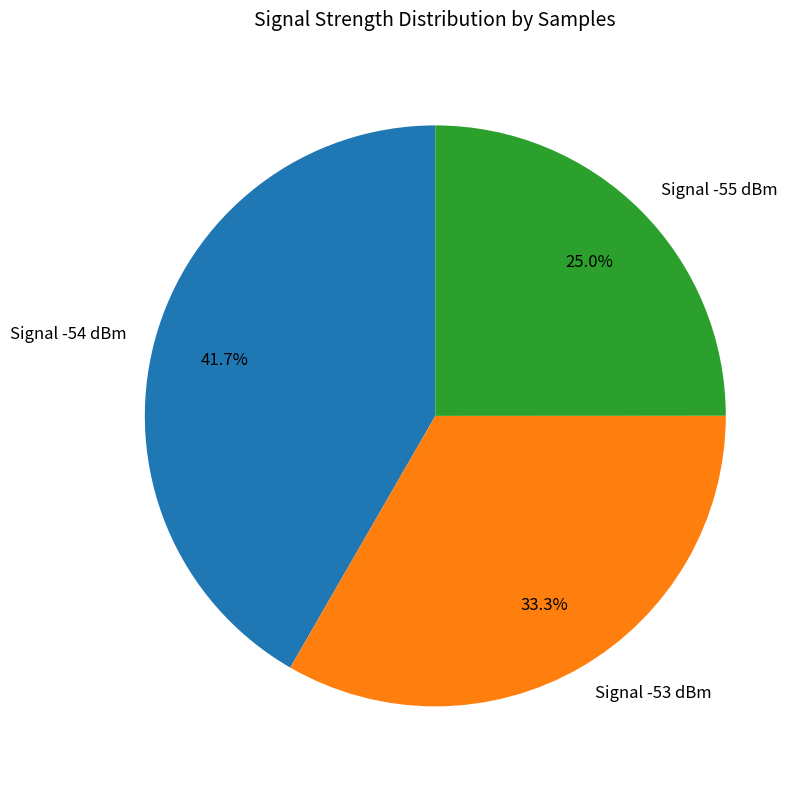

How much of the chart is everything except Signal -54 dBm?

58.3%